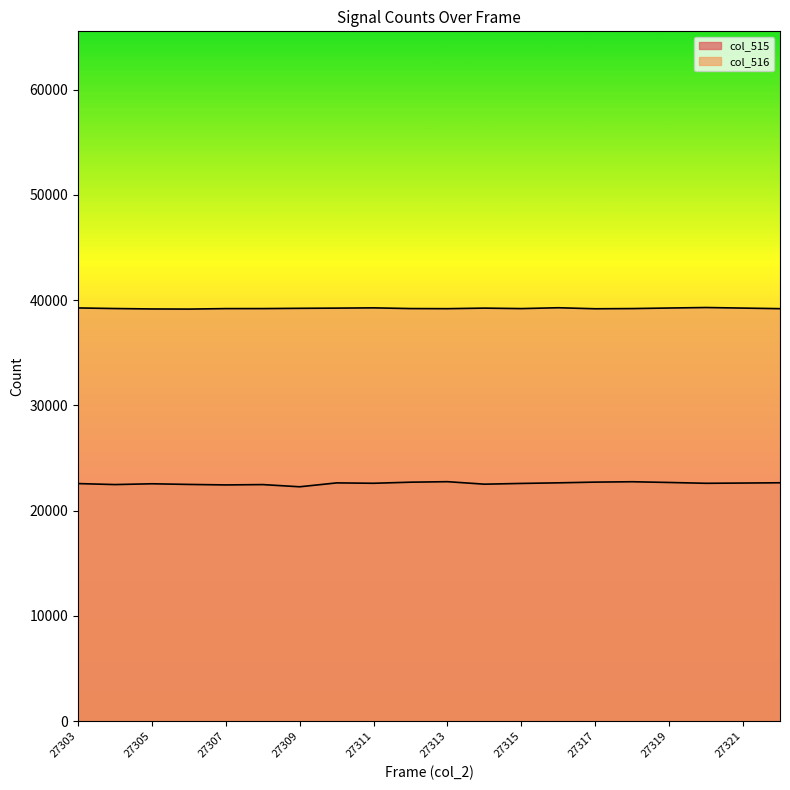

The col_515 series shows 22751 at 27318. True or false?

True